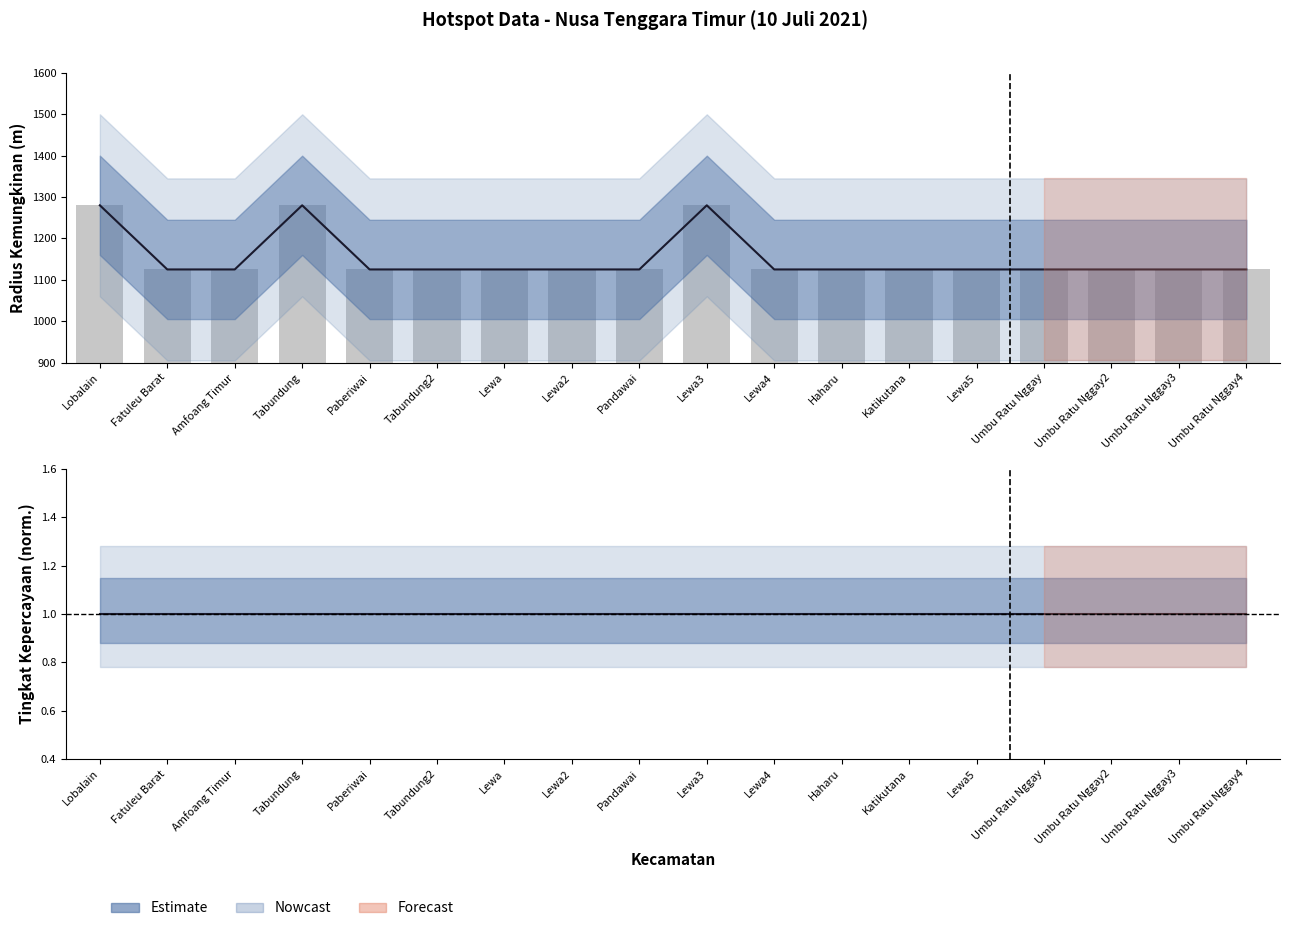

Which series has the widest spread of values?

radius kemungkinan